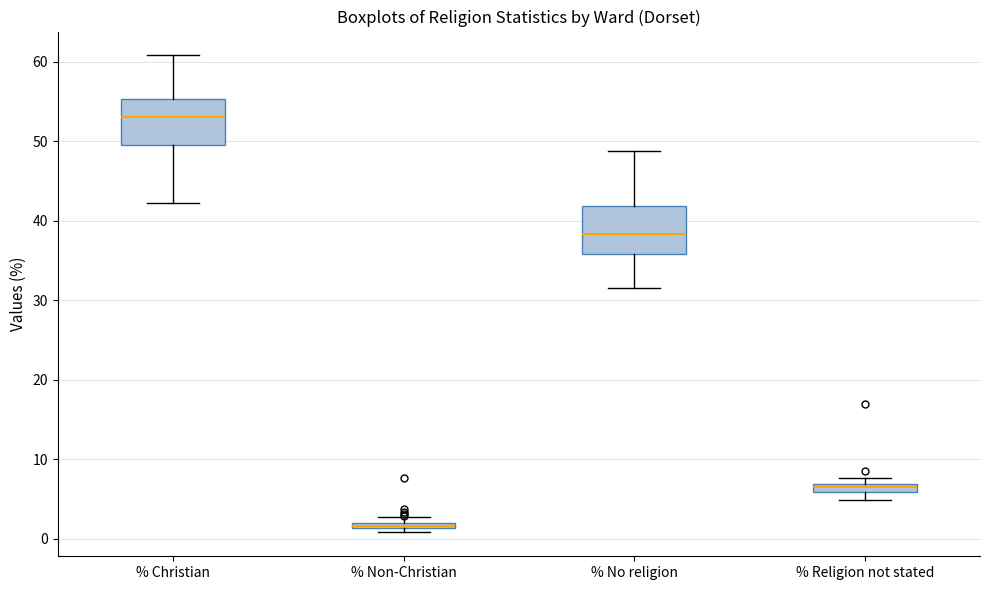

Where is the upper edge of the box for % Non-Christian on the y-axis? The values are not printed on the chart, so give them approximately, as read against the axis.

2